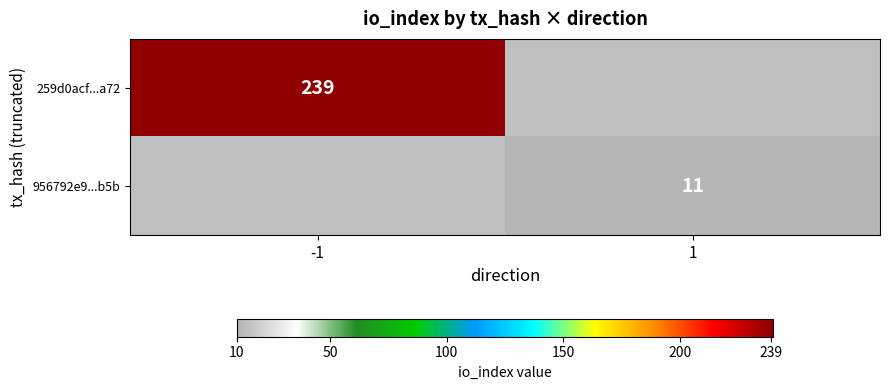

The 259d0acf...a72 series shows 143 at -1. True or false?

False